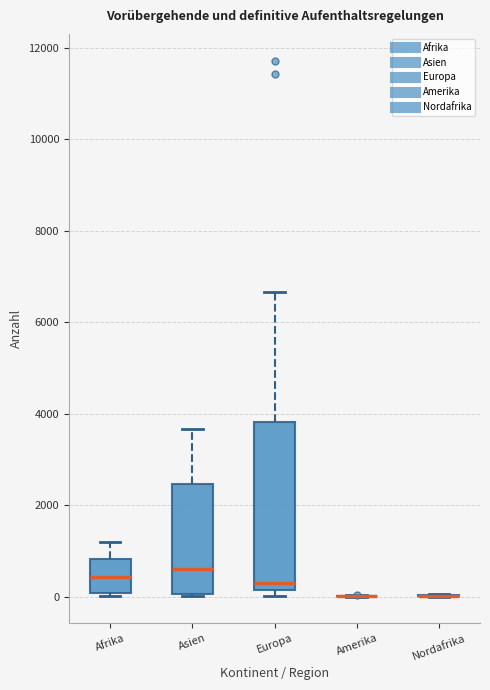

Reading left to right, read every box against the y-axis: the position of its median line, the range the box covers, and the ends of its whiskers. The values are not printed on the chart, so give them approximately, as read against the axis.

Afrika: median 400, box 0 to 800, whiskers 0 (just below the box's lower edge) to 1200
Asien: median 600, box 0 to 2400, whiskers 0 (just below the box's lower edge) to 3600
Europa: median 400, box 200 to 3800, whiskers 0 to 6600
Amerika: box collapsed to a line at 0, whiskers 0 to 0
Nordafrika: box collapsed to a line at 0, whiskers 0 to 0